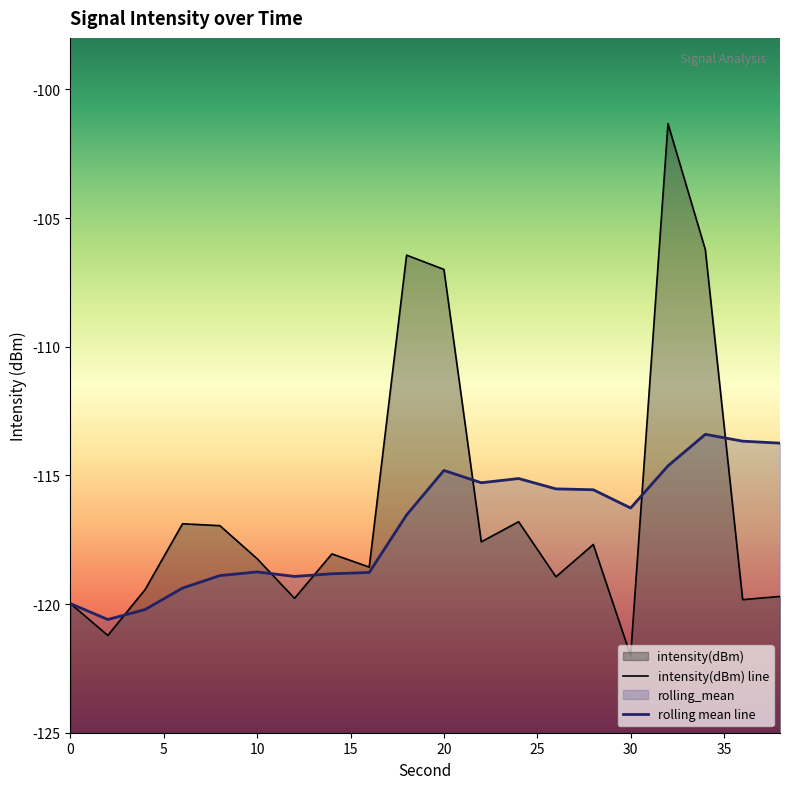

What are all the series names shown in the legend?

intensity(dBm), rolling_mean